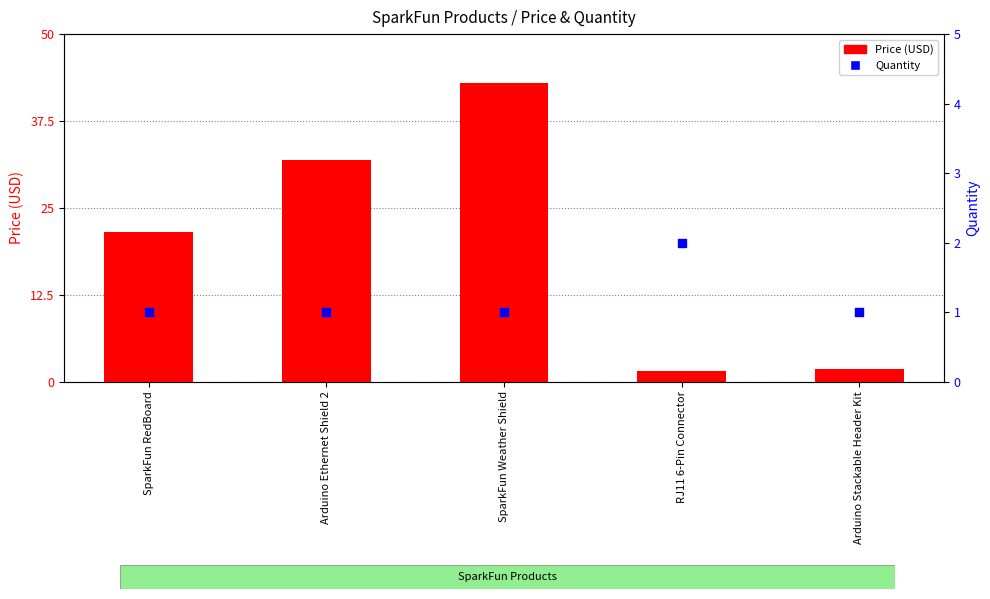

Is the value of Quantity at SparkFun Weather Shield greater than the value of Price (USD) at SparkFun RedBoard?

No